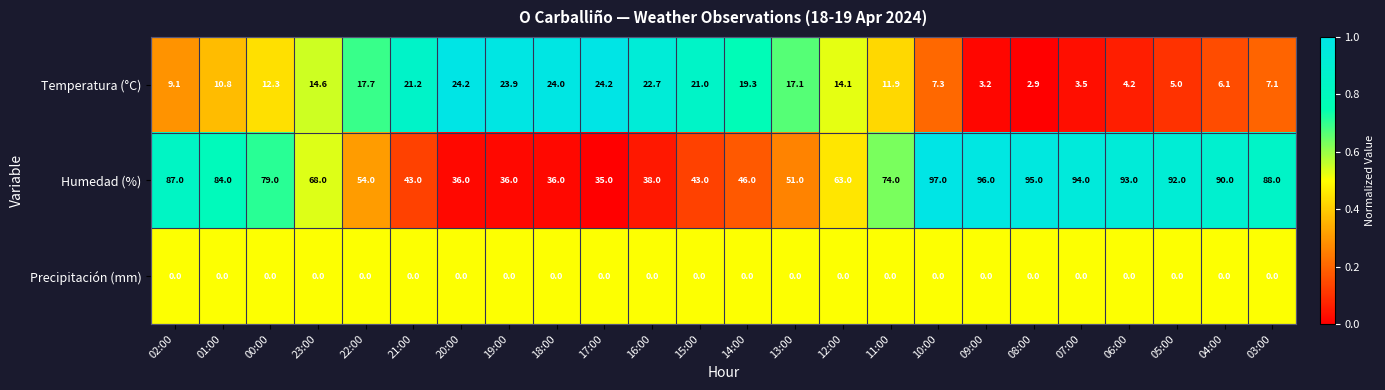

Count the number of categories in the chart.

24